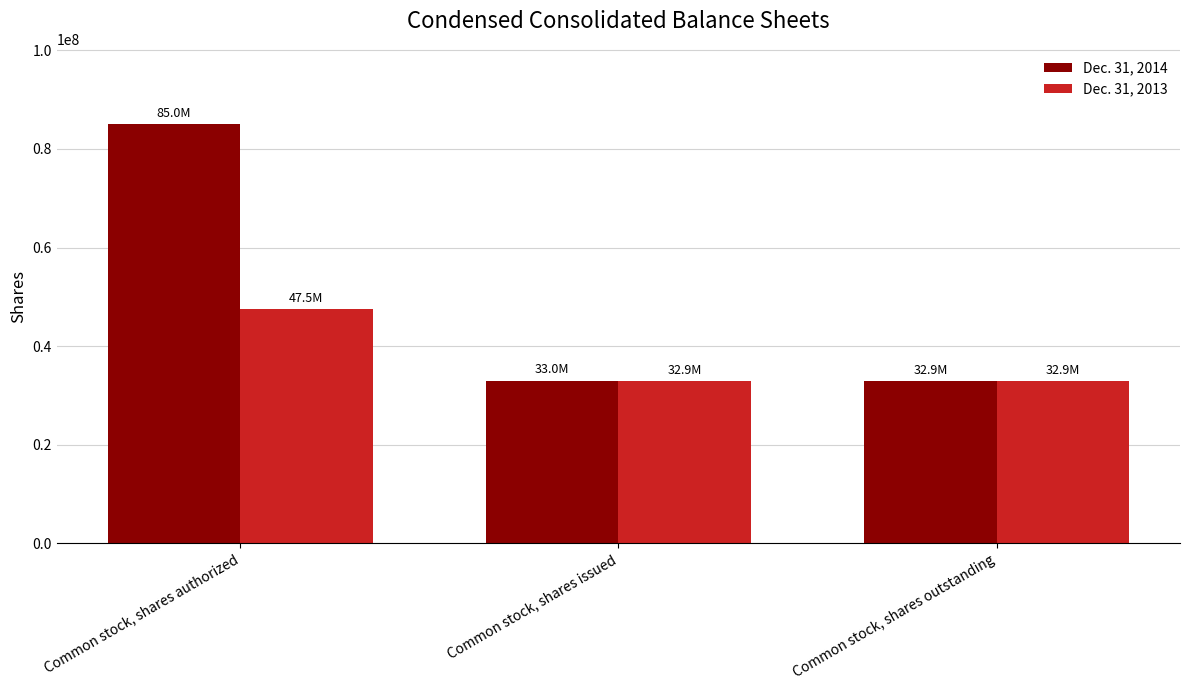

Rank the series by their average value, from highest to lowest.

Dec. 31, 2014, Dec. 31, 2013